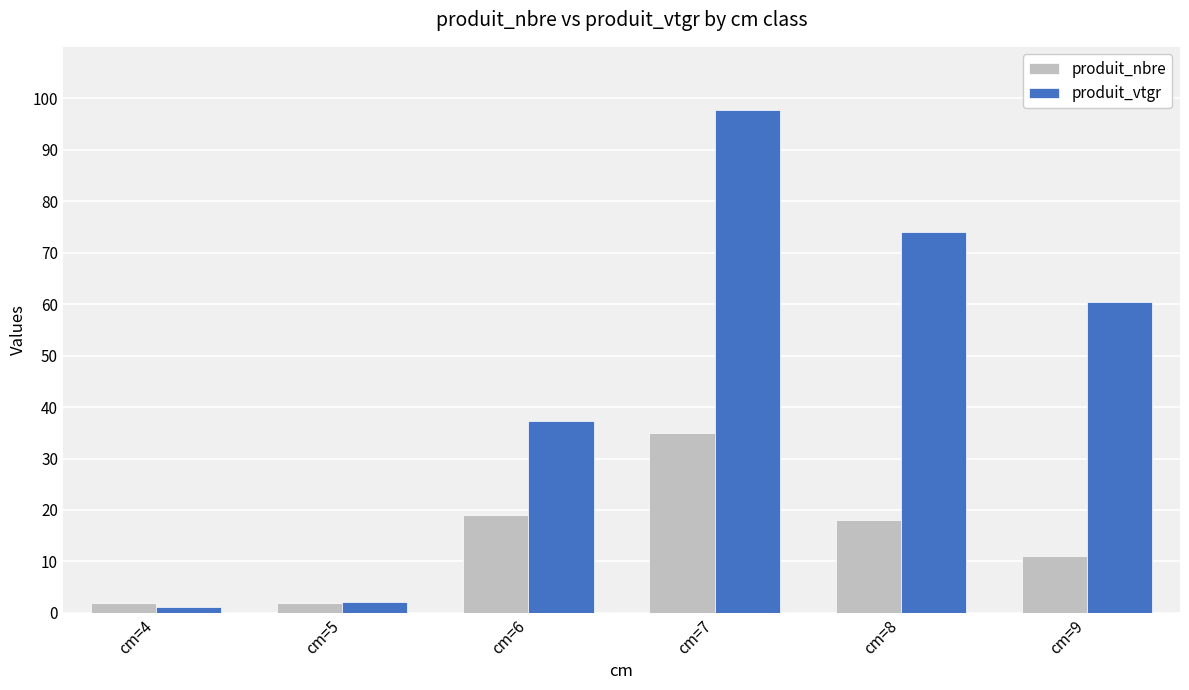

What is the approximate value of produit_vtgr at cm=9?

60.3